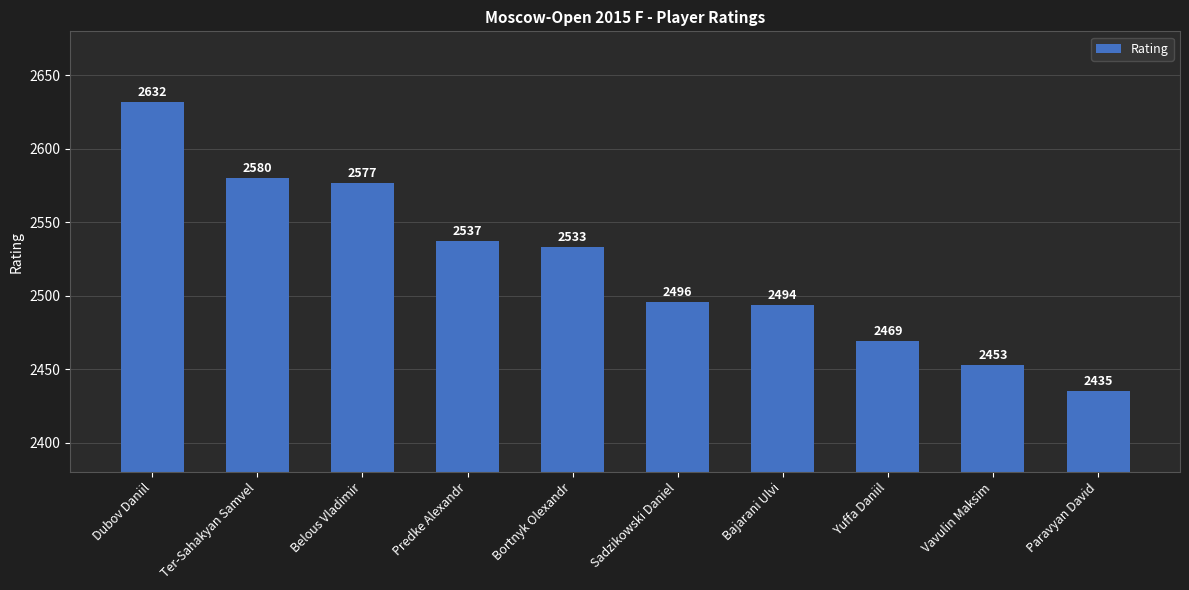

Reading left to right, transcribe all the data shown in this chart.

Dubov Daniil=2632	Ter-Sahakyan Samvel=2580	Belous Vladimir=2577	Predke Alexandr=2537	Bortnyk Olexandr=2533	Sadzikowski Daniel=2496	Bajarani Ulvi=2494	Yuffa Daniil=2469	Vavulin Maksim=2453	Paravyan David=2435